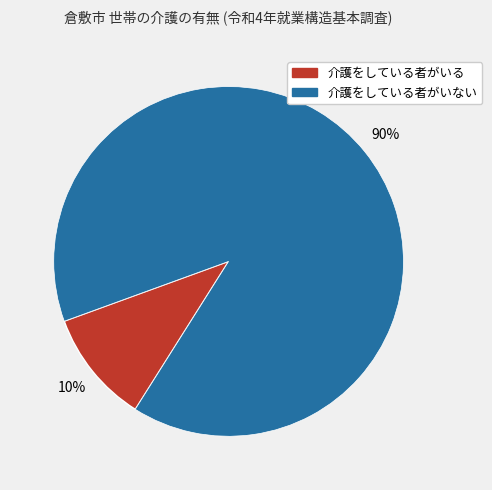

Which has a higher value, 介護をしている者がいる or 介護をしている者がいない?

介護をしている者がいない